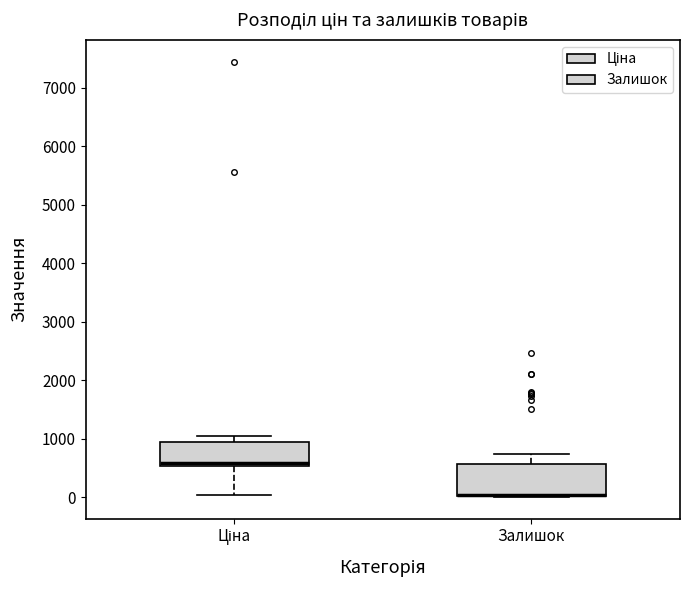

Reading left to right, read every box against the y-axis: the position of its median line, the range the box covers, and the ends of its whiskers. The values are not printed on the chart, so give them approximately, as read against the axis.

Ціна: median 600, box 500 to 900, whiskers 0 to 1000
Залишок: median 0 (drawn on the box's lower edge), box 0 to 600, whiskers 0 to 700